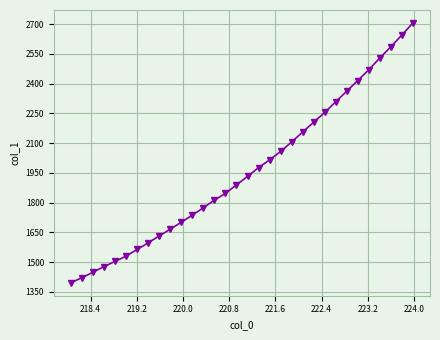

What is the greatest value displayed?

2705.7